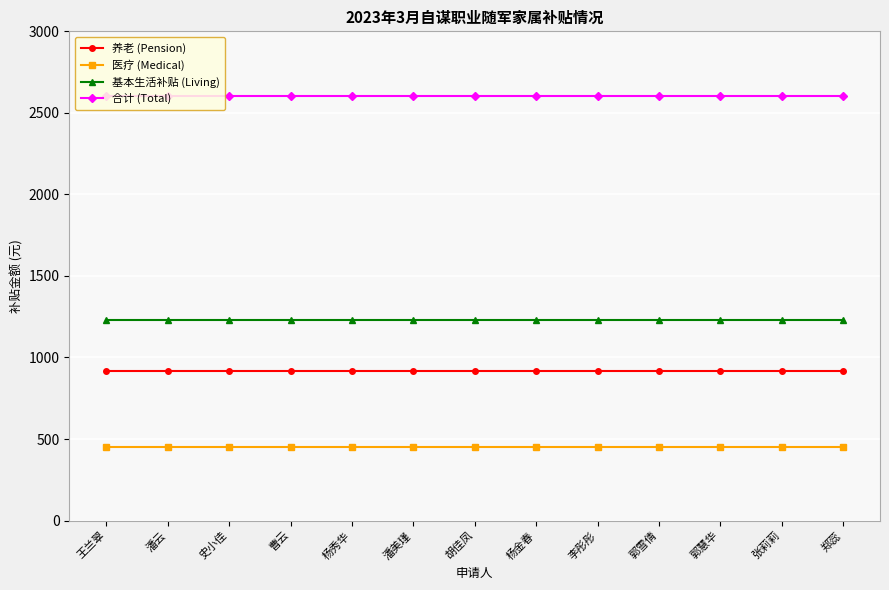

Is the value of 合计 (Total) at 张莉莉 greater than the value of 医疗 (Medical) at 郑蕊?

Yes